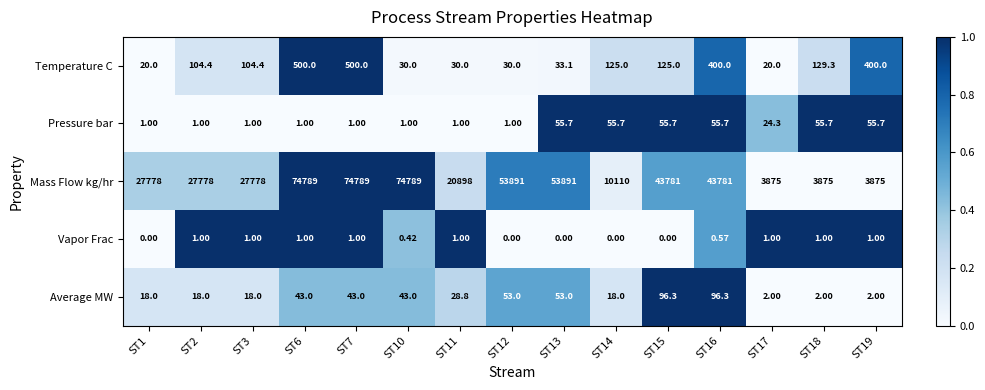

What is the total value across all series at ST13?

54032.8